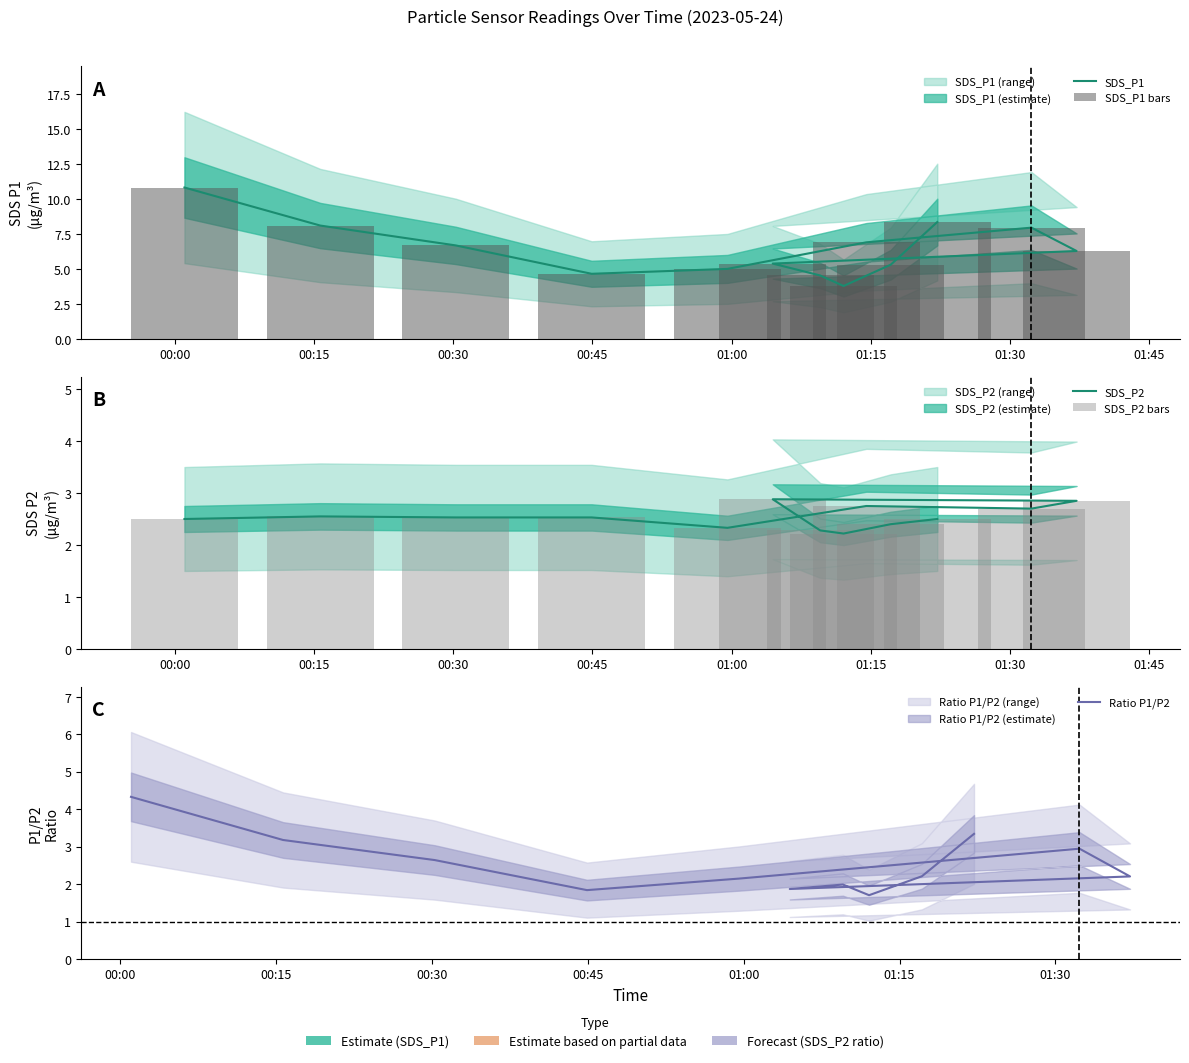

Rank the series by their maximum value, from lowest to highest.

SDS_P2, SDS_P2 bars, Ratio P1/P2, SDS_P1, SDS_P1 bars